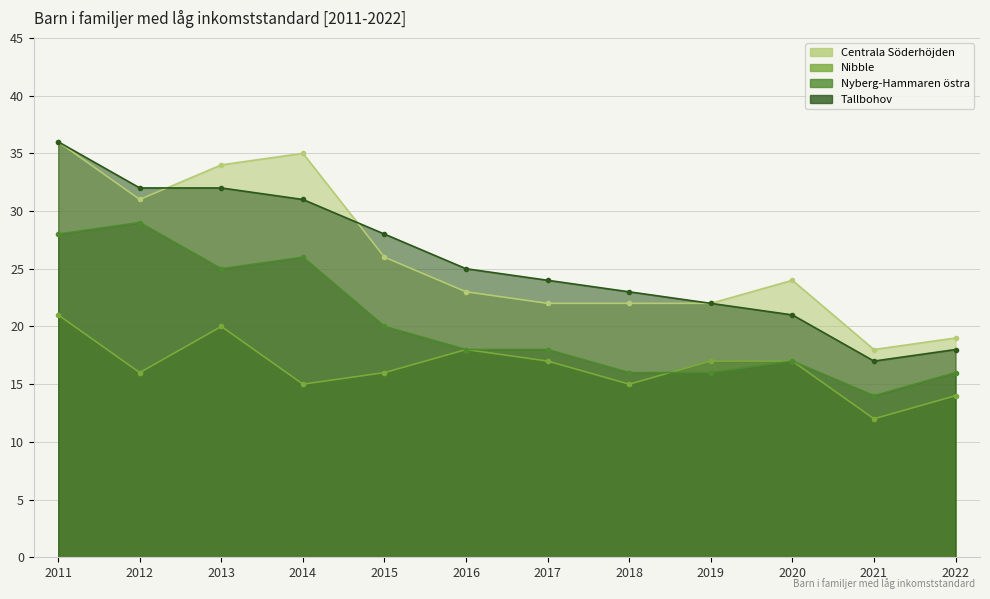

What is the value of the Nibble point at the 7th from the left?

17